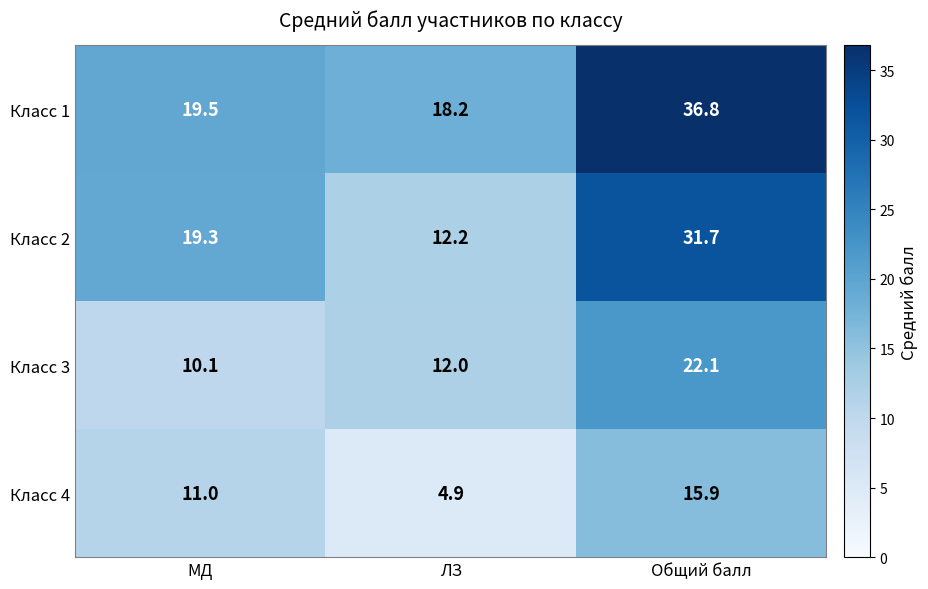

The value of Класс 3 at МД is 10.1. True or false?

True